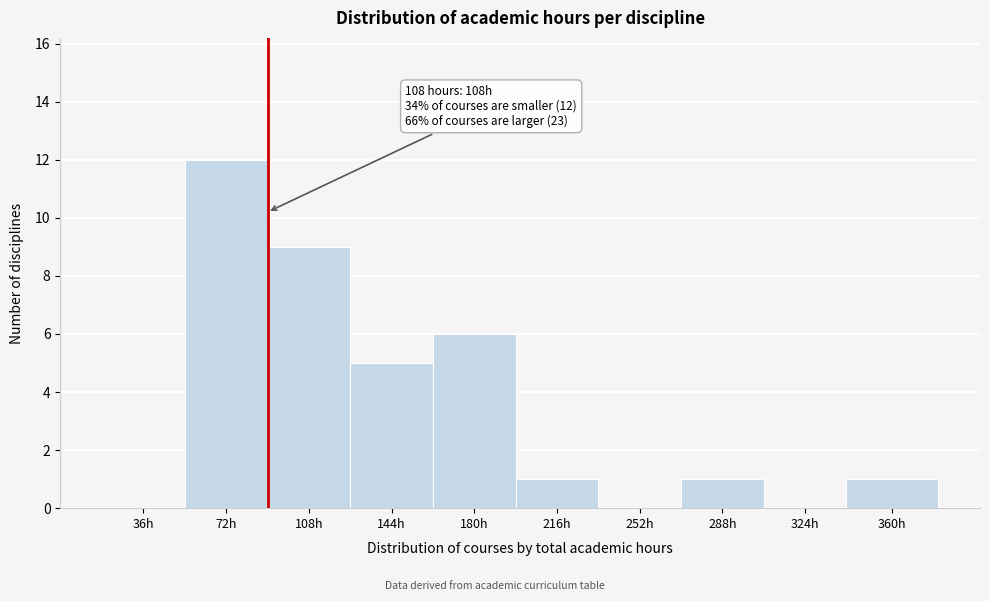

Reading left to right, transcribe all the data shown in this chart.

36h=0	72h=12	108h=9	144h=5	180h=6	216h=1	252h=0	288h=1	324h=0	360h=1